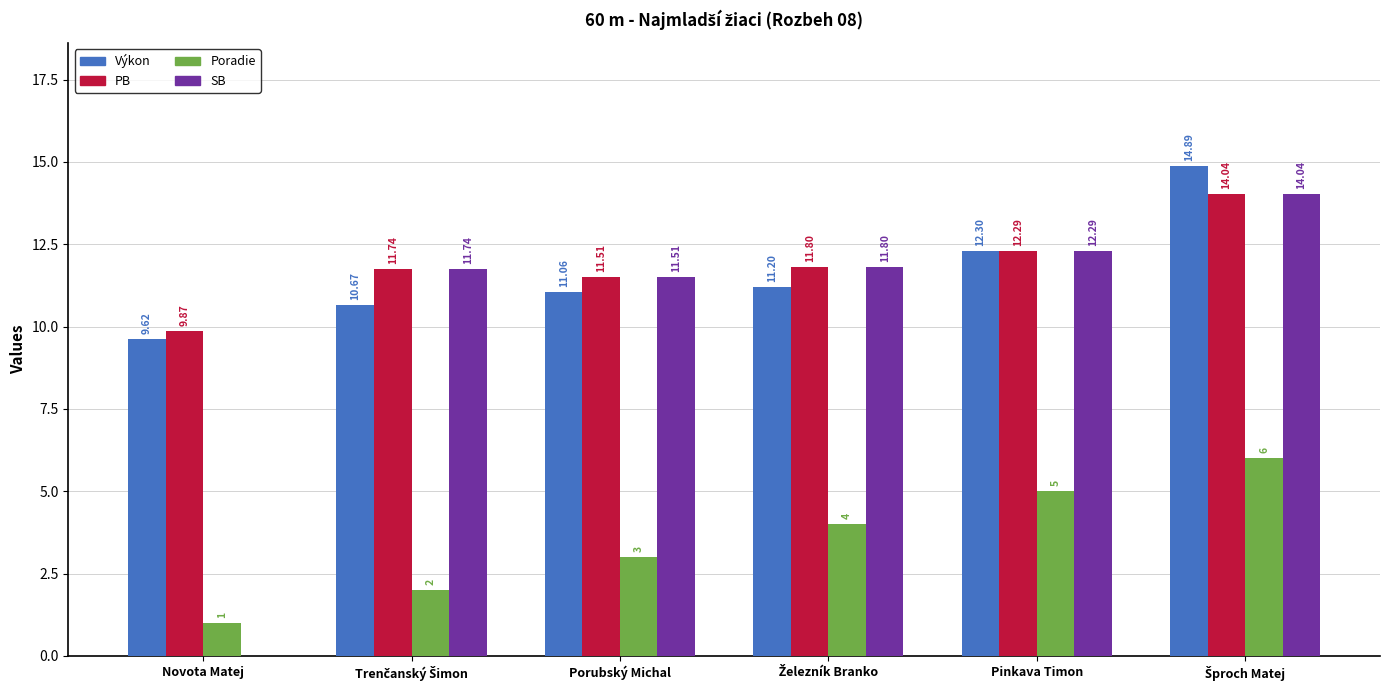

The Poradie series shows 5.0 at Pinkava Timon. True or false?

True